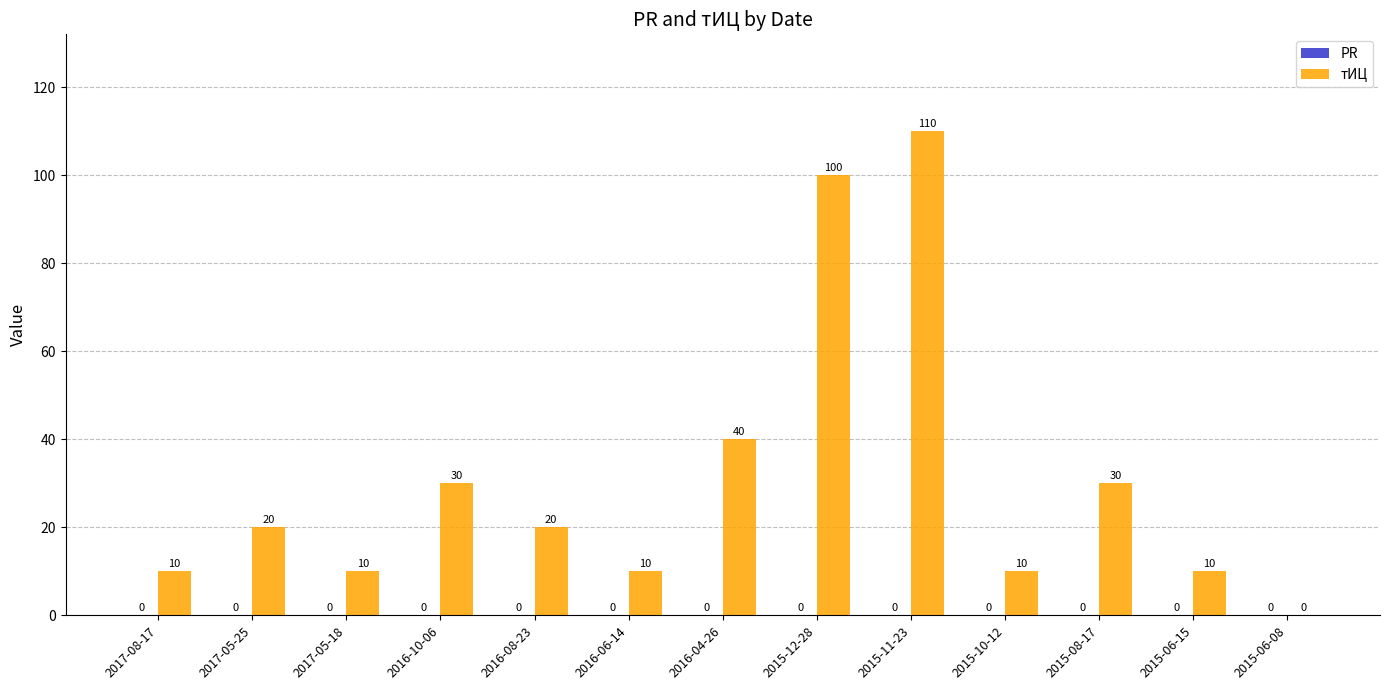

Reading right to left, what are all the values shown in this chart?

2015-06-08=0	2015-06-15=10	2015-08-17=30	2015-10-12=10	2015-11-23=110	2015-12-28=100	2016-04-26=40	2016-06-14=10	2016-08-23=20	2016-10-06=30	2017-05-18=10	2017-05-25=20	2017-08-17=10